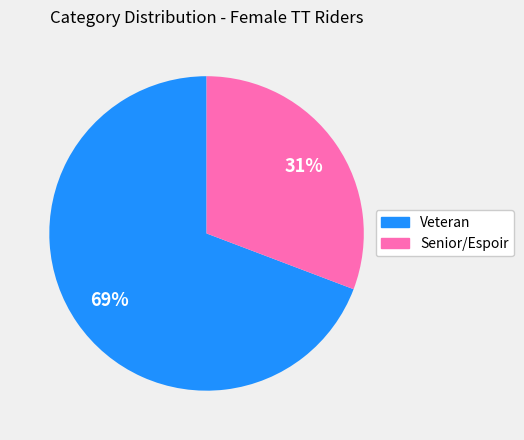

What is the smallest slice in the pie chart?

Senior/Espoir